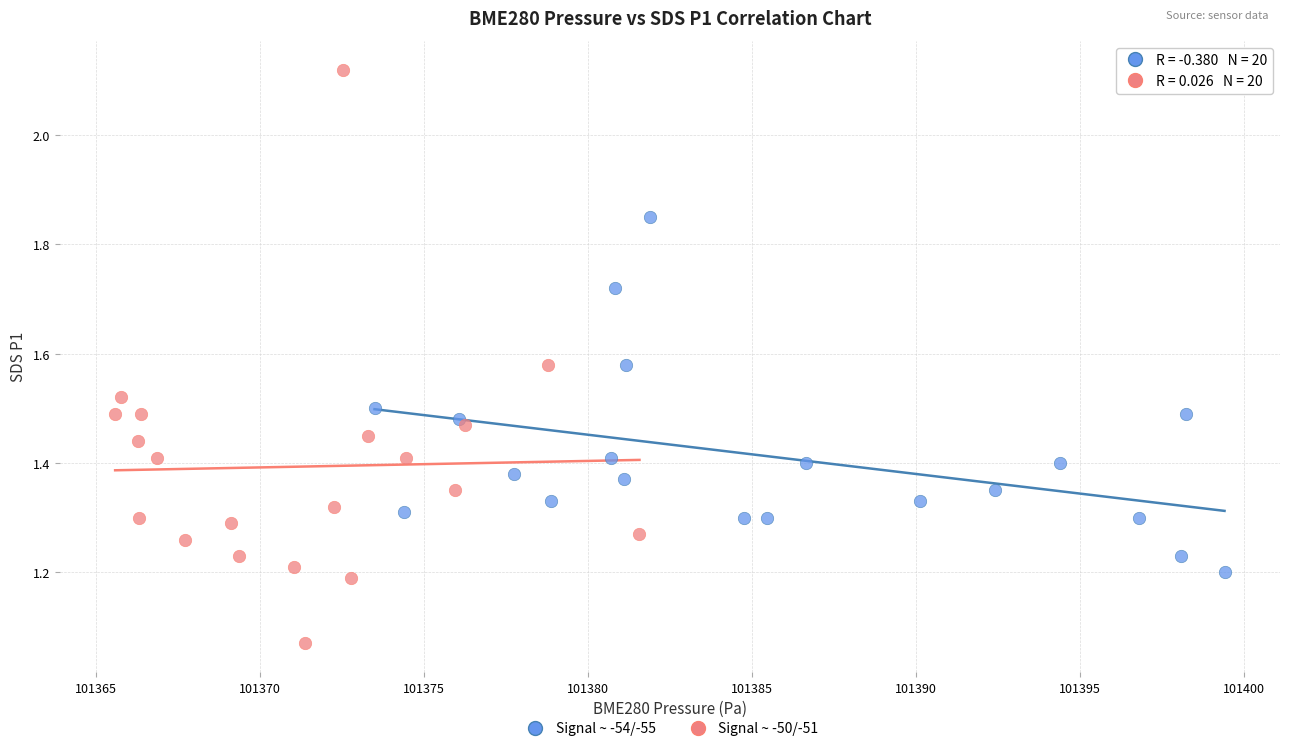

Which series reaches the minimum Y coordinate?

Signal ~ -50/-51